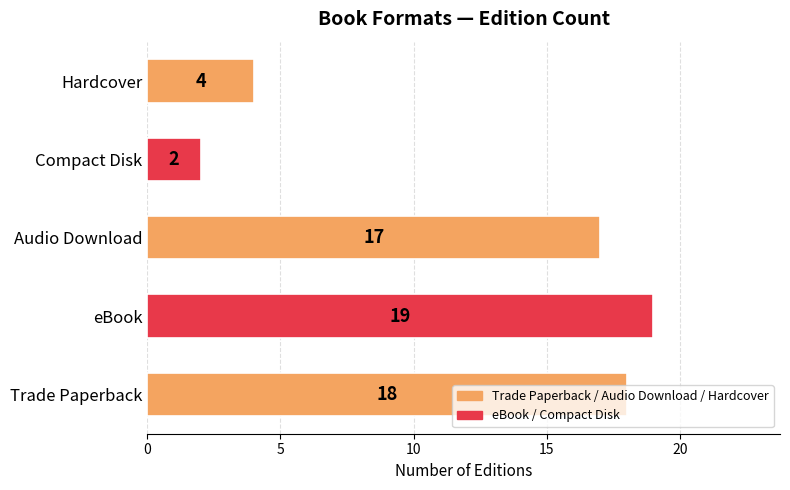

Read the value at Hardcover, to the nearest 5.

5